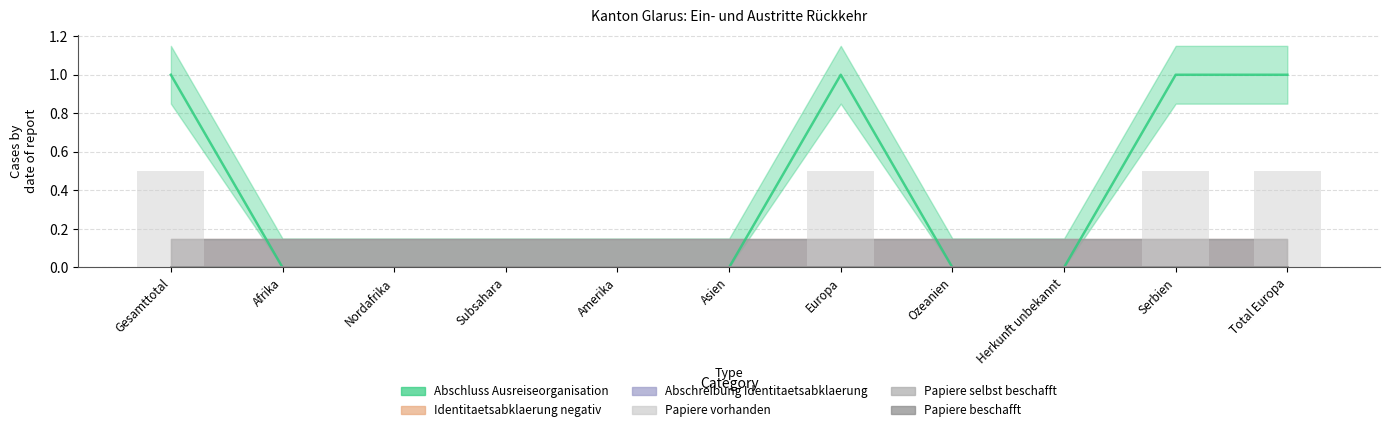

What is the label of the 7th bar from the left?

Europa